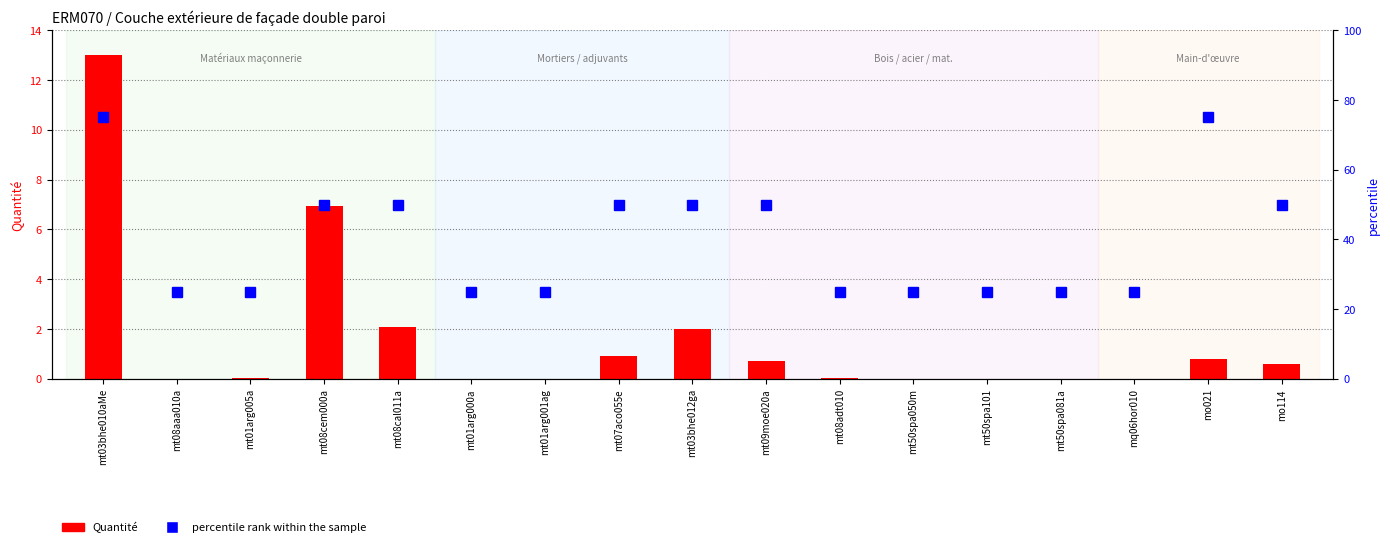

Reading right to left, list all the values displayed in this chart.

Quantité: mo114=0.6	mo021=0.8	mq06hor010=0.0	mt50spa081a=0.0	mt50spa101=0.0	mt50spa050m=0.0	mt08adt010=0.0	mt09moe020a=0.7	mt03bhe012ga=2.0	mt07aco055e=0.9	mt01arg001ag=0.0	mt01arg000a=0.0	mt08cal011a=2.1	mt08cem000a=6.9	mt01arg005a=0.0	mt08aaa010a=0.0	mt03bhe010aMe=13.0
percentile rank within the sample: mo114=50.0	mo021=75.0	mq06hor010=25.0	mt50spa081a=25.0	mt50spa101=25.0	mt50spa050m=25.0	mt08adt010=25.0	mt09moe020a=50.0	mt03bhe012ga=50.0	mt07aco055e=50.0	mt01arg001ag=25.0	mt01arg000a=25.0	mt08cal011a=50.0	mt08cem000a=50.0	mt01arg005a=25.0	mt08aaa010a=25.0	mt03bhe010aMe=75.0